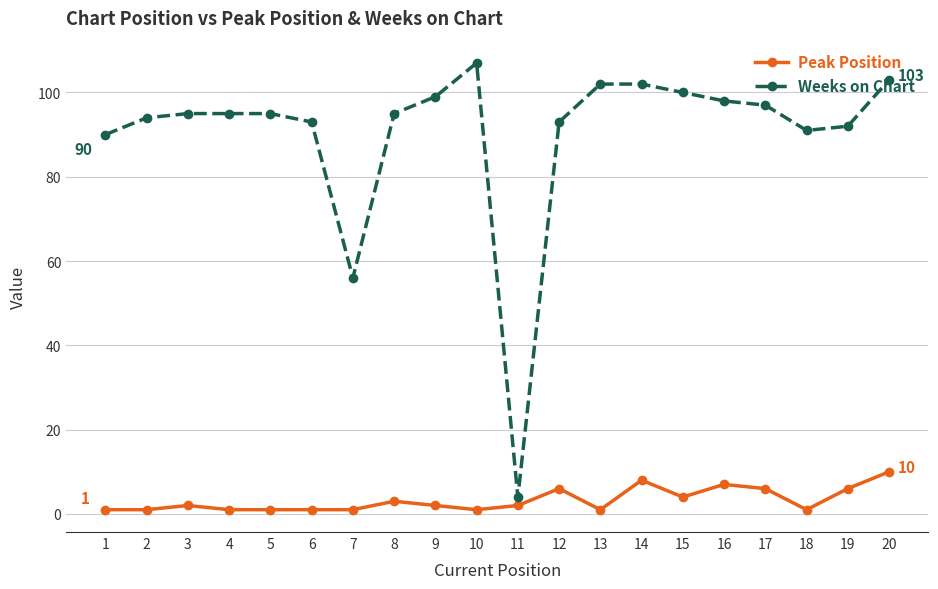

What are all the series names shown in the legend?

Peak Position, Weeks on Chart